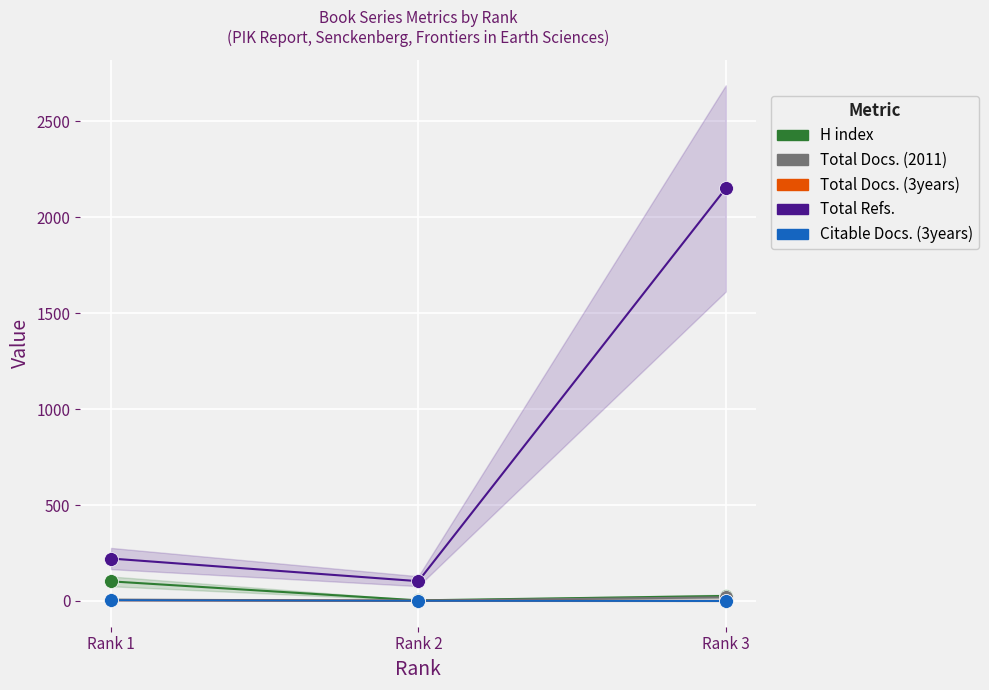

Which series has the widest spread of Y values?

Total Refs.